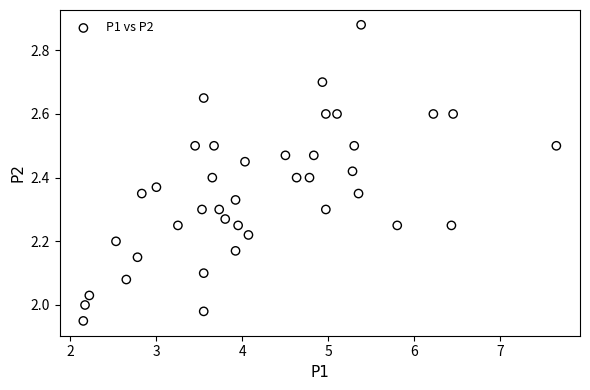

What is the range of Y values (max minus min)?

0.9